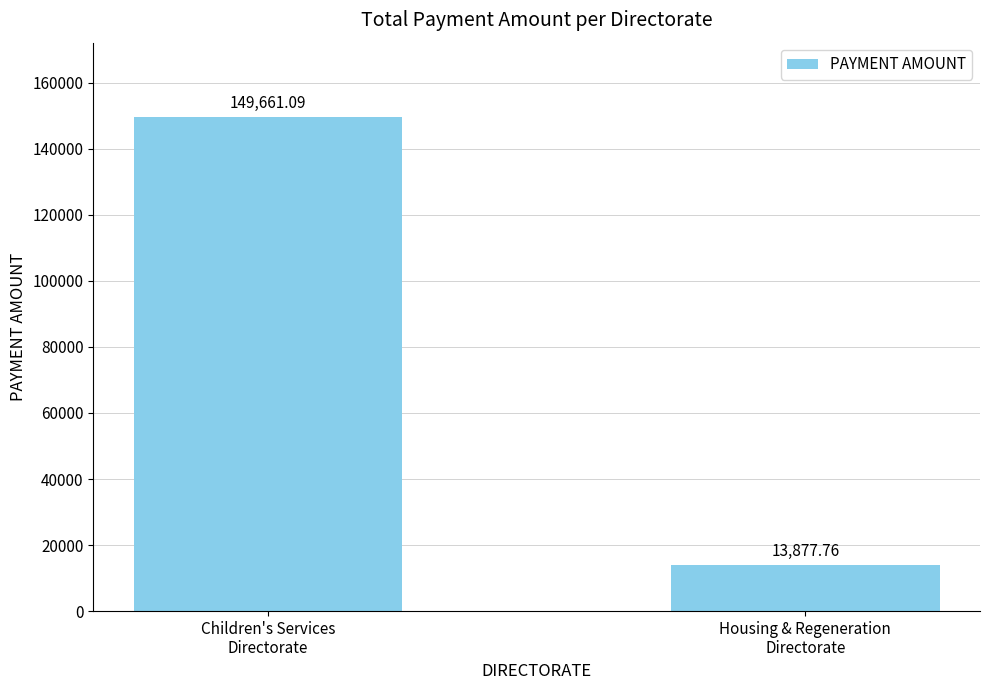

The chart shows a value of 13877.8 at Housing & Regeneration
Directorate. True or false?

True